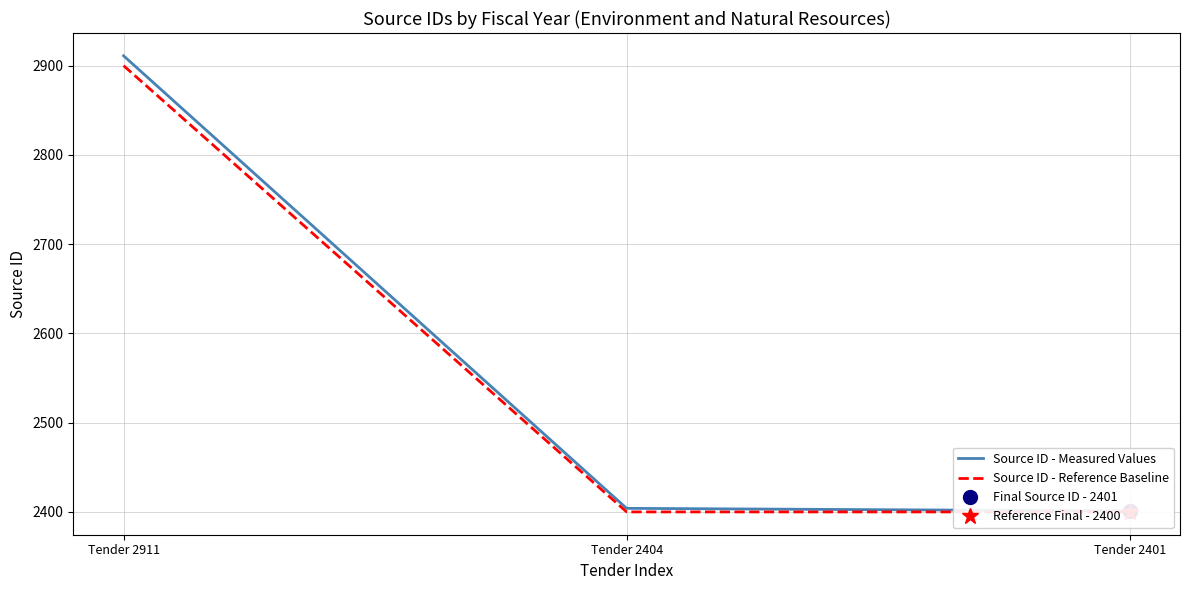

Reading left to right, extract all data points from this chart.

Source ID - Measured Values: Tender 2911=2911	Tender 2404=2404	Tender 2401=2401
Source ID - Reference Baseline: Tender 2911=2900	Tender 2404=2400	Tender 2401=2400